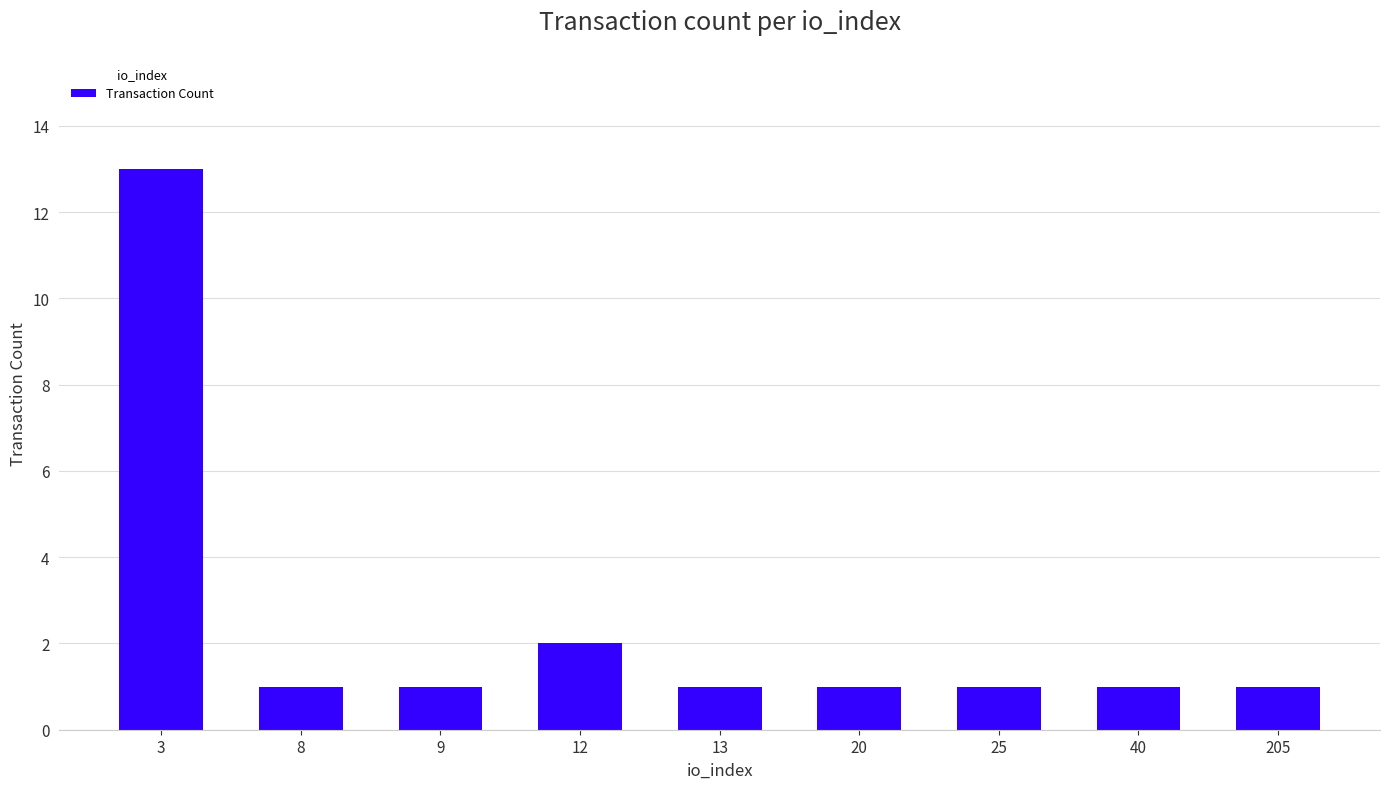

What is the change in value from 3 to 20?

-12